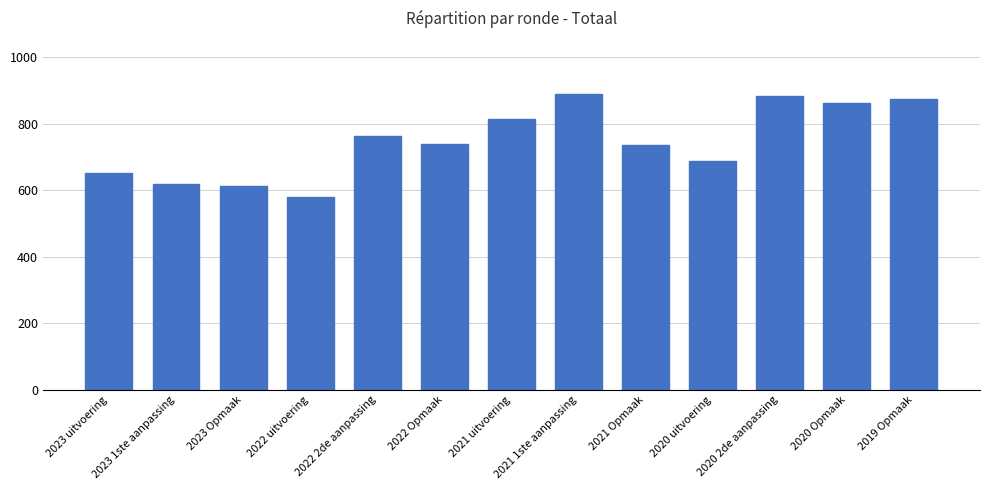

What is the change in value from 2021 uitvoering to 2020 Opmaak?

+47